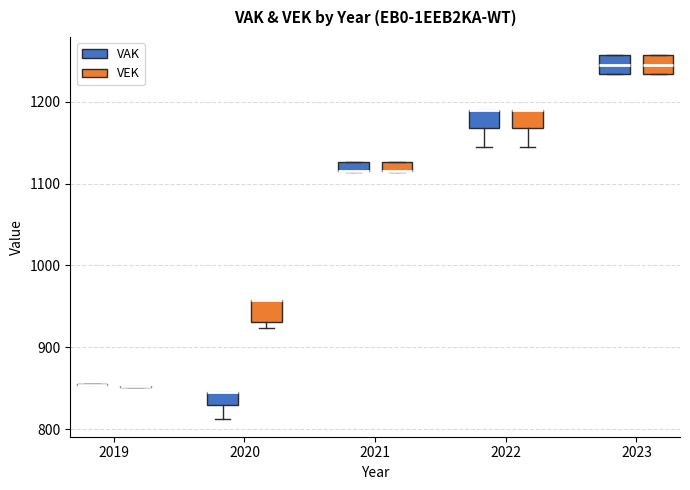

Where is the lower edge of the box for 2021 (VEK) on the y-axis? The values are not printed on the chart, so give them approximately, as read against the axis.

1120